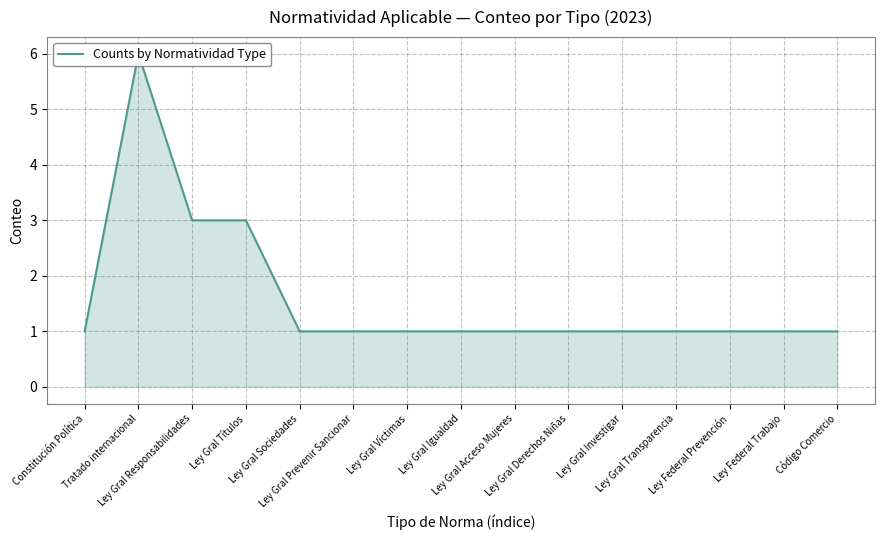

What is the difference between the second highest and minimum values?

2